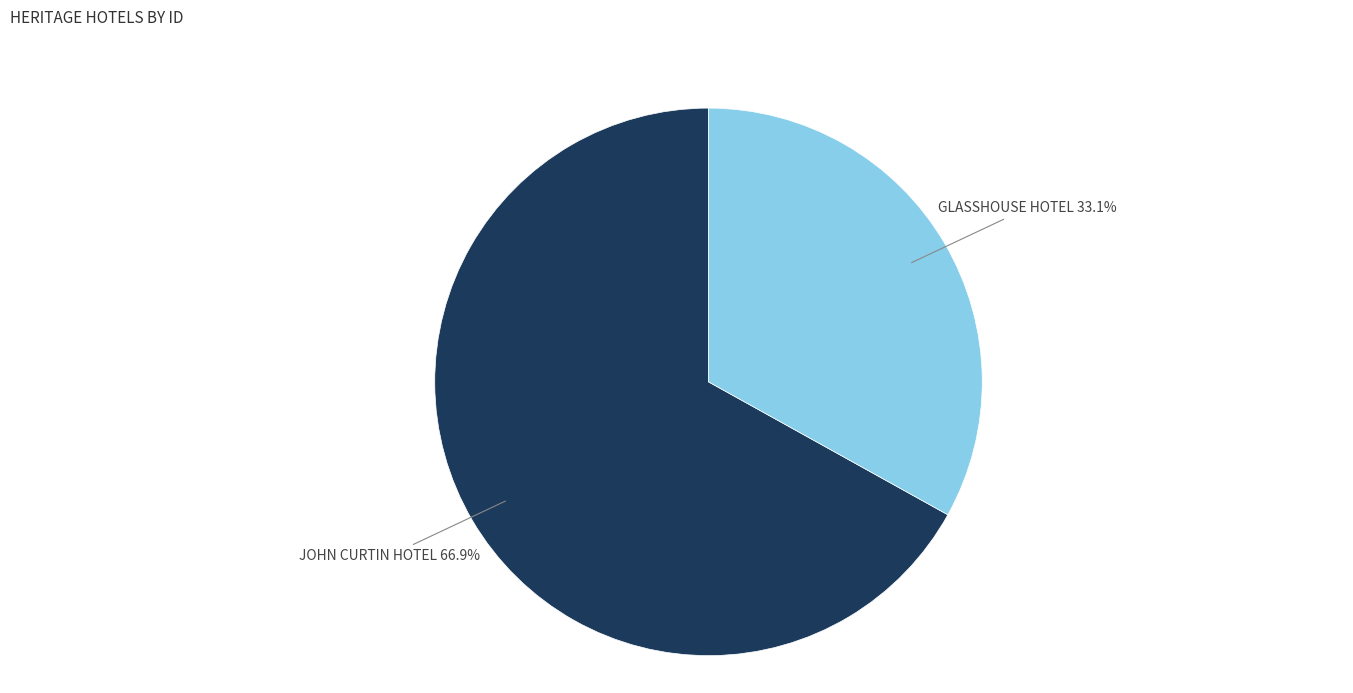

Which category has the biggest portion of the pie?

JOHN CURTIN HOTEL